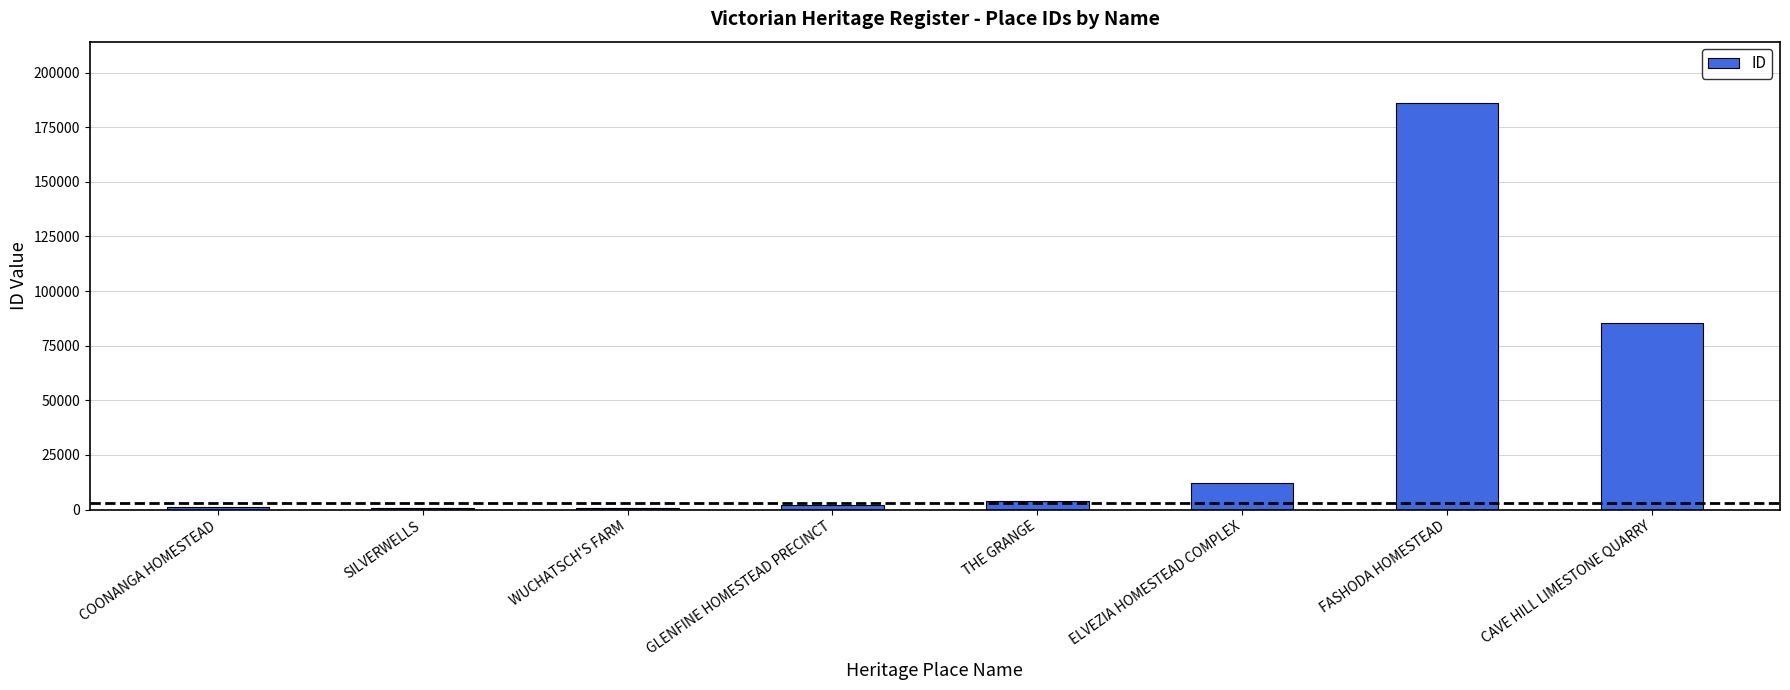

The chart shows a value of 643 at WUCHATSCH'S FARM. True or false?

True